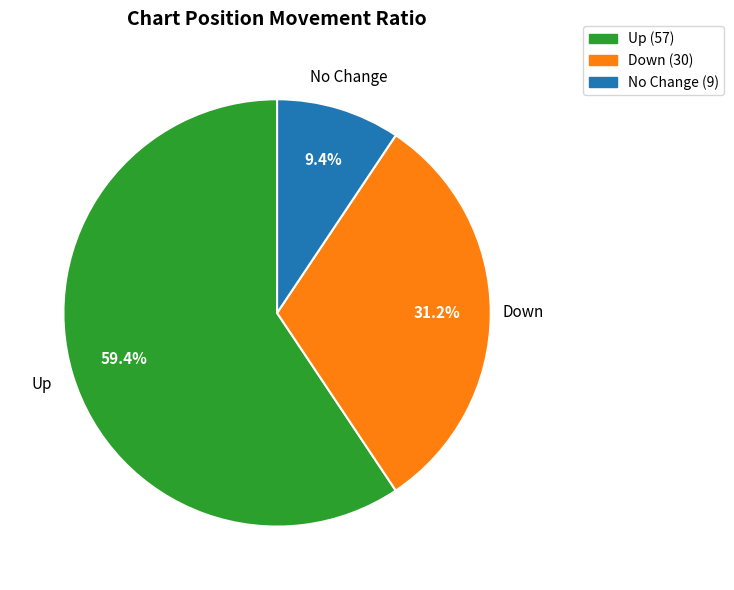

What is the majority slice?

Up